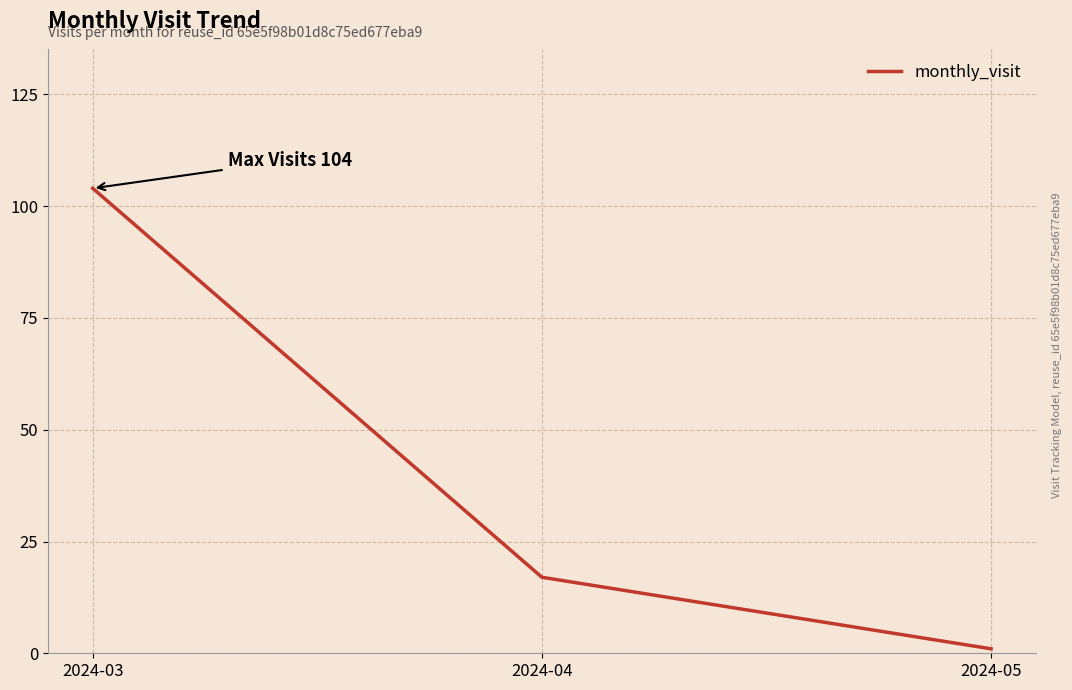

What is the sum of the values at 2024-03 and 2024-04?

121